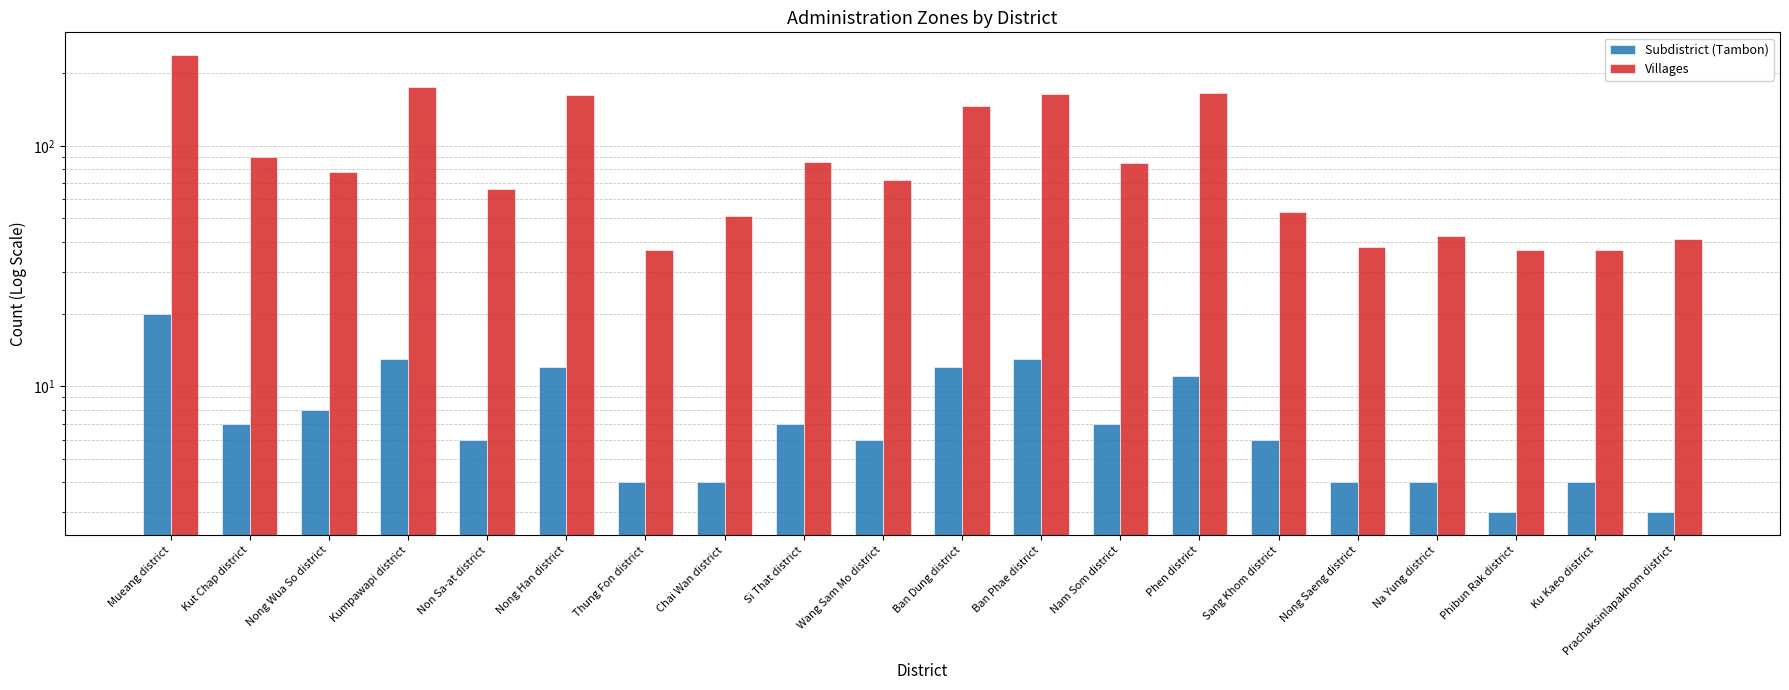

Rank the series by their average value, from highest to lowest.

Villages, Subdistrict (Tambon)